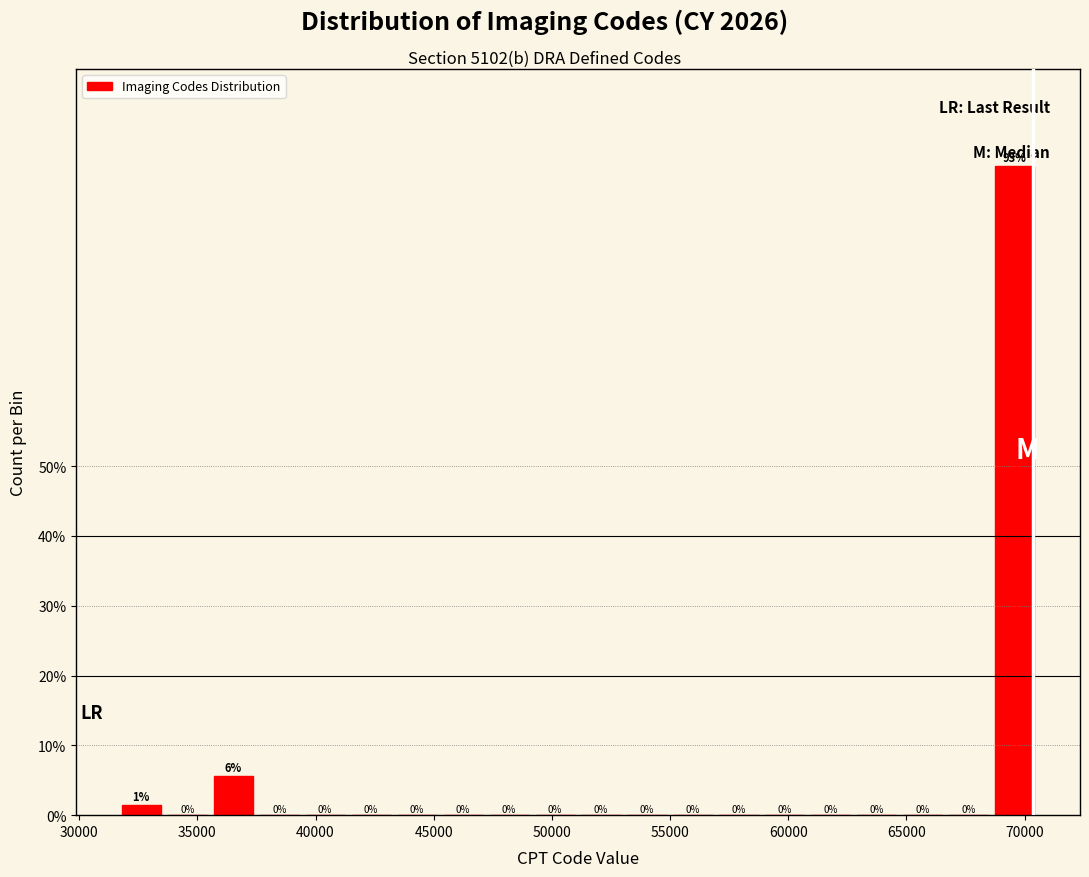

Read against the x-axis, roughly where is the centre of the tallest bar?

69500